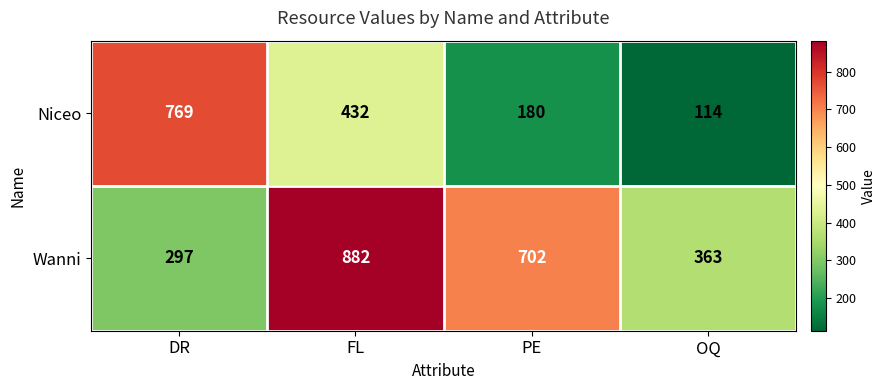

What is the total value across all series at OQ?

477